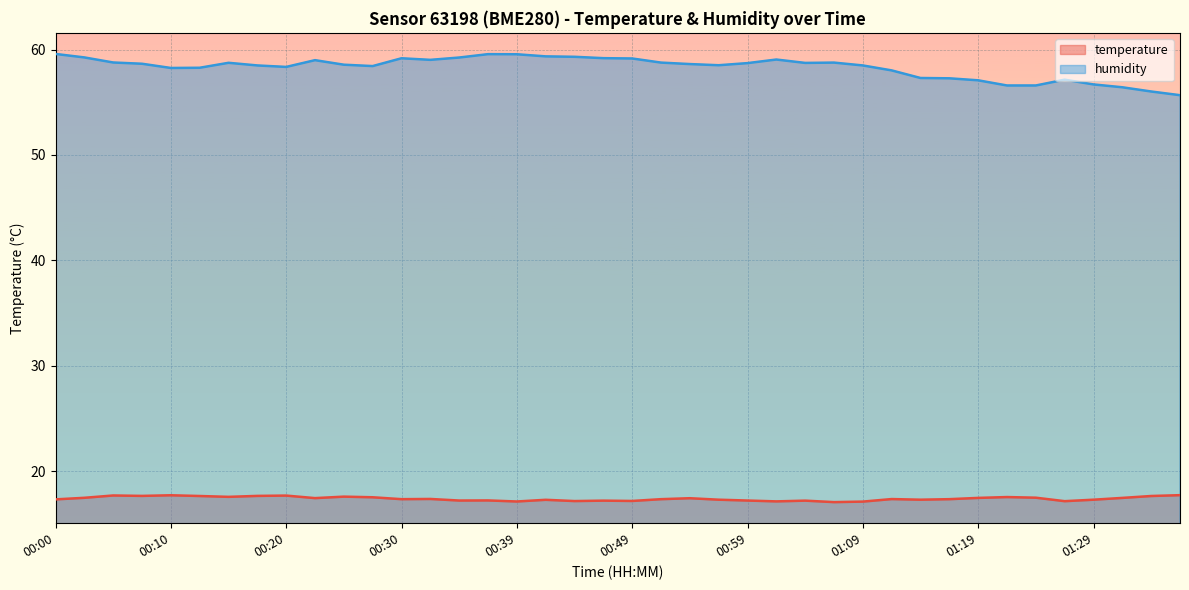

Which label corresponds to the largest value in the chart?

00:00